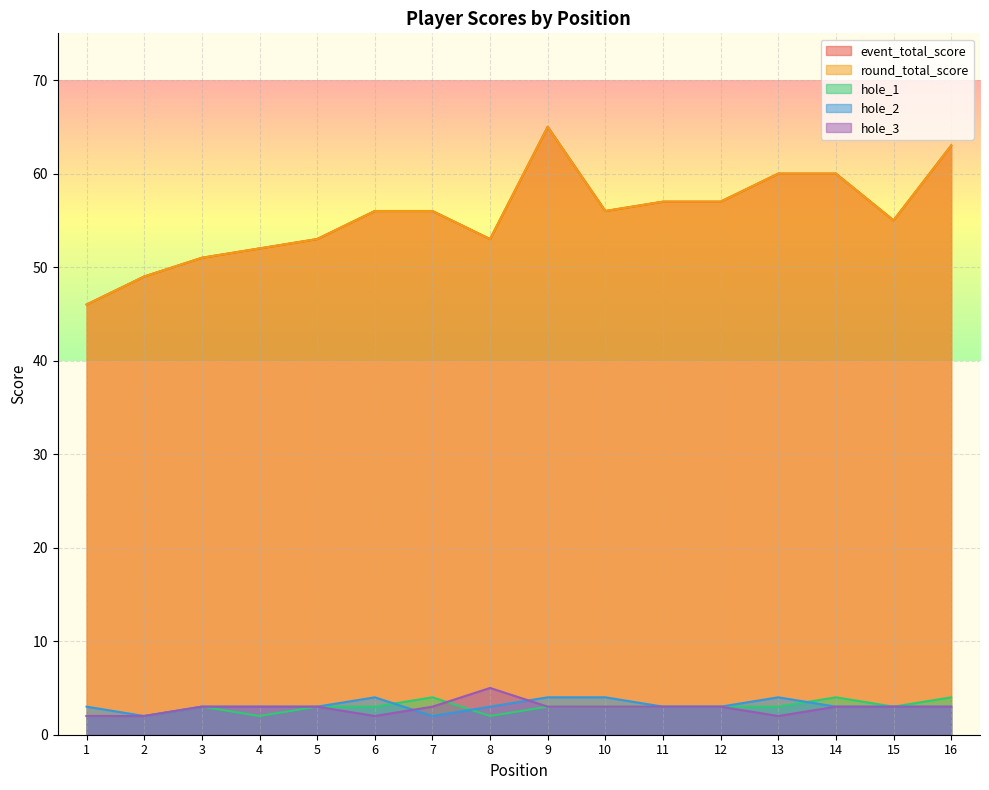

How many lines are shown in the chart?

5